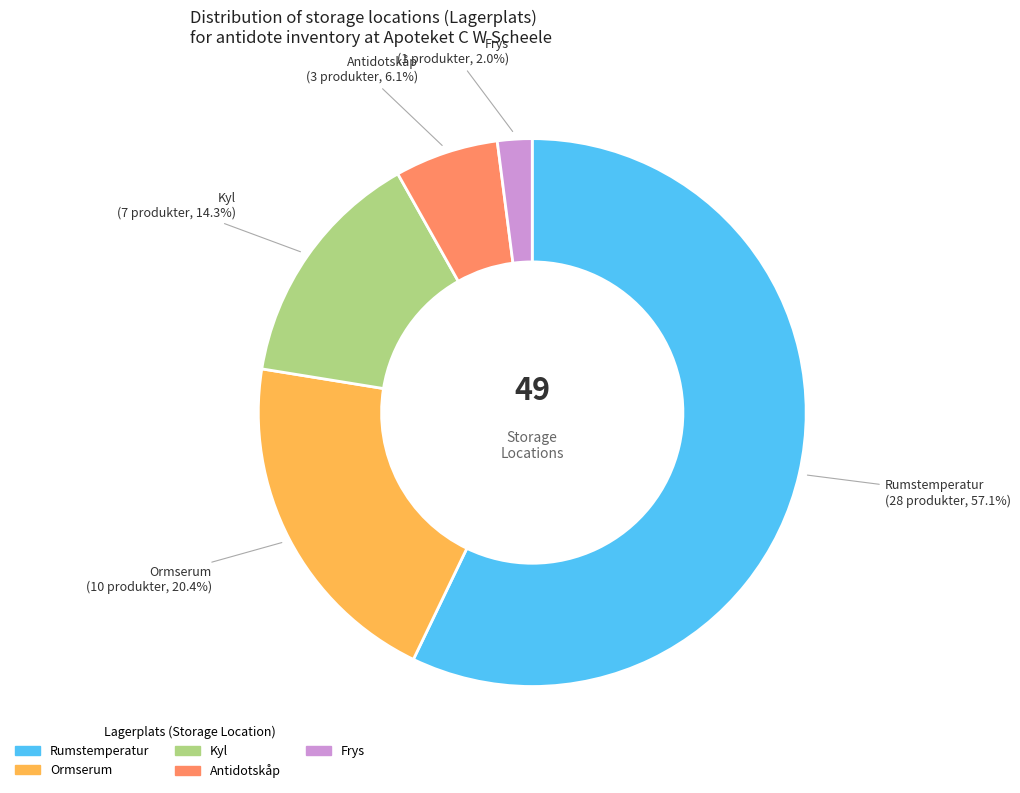

Approximately how many times larger is the value at Kyl compared to Antidotskåp?

2.3